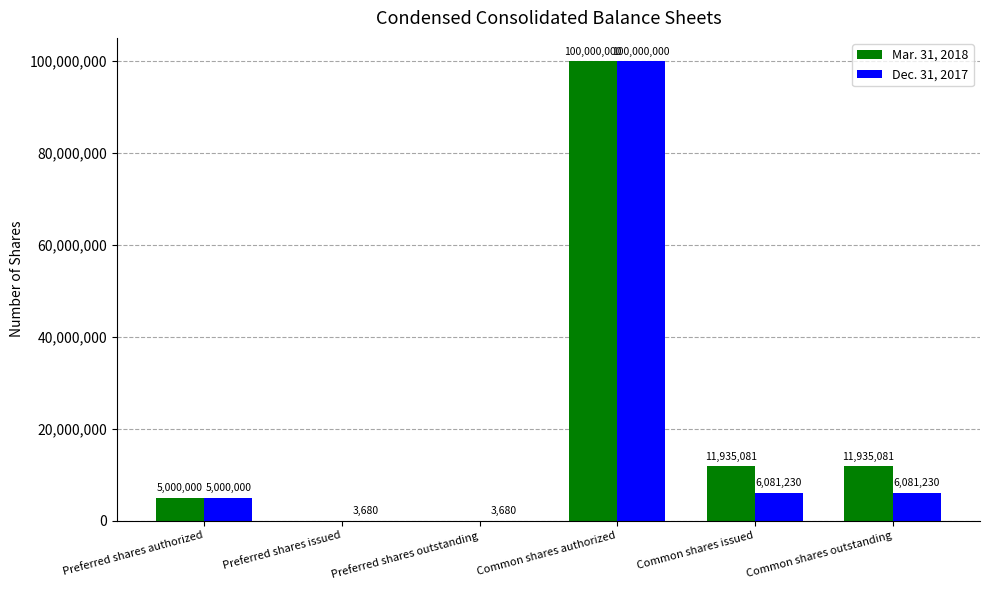

Which series has the largest total across all categories?

Mar. 31, 2018